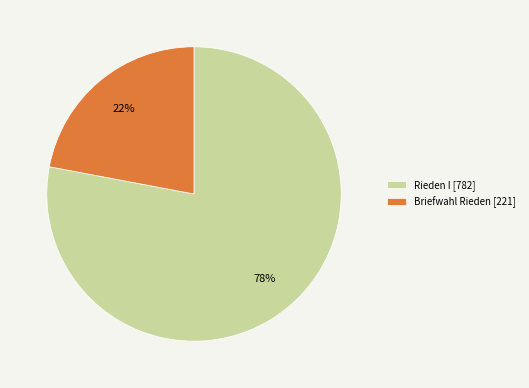

To the nearest percent, what is the difference between the Briefwahl Rieden and Rieden I slice percentages?

56%